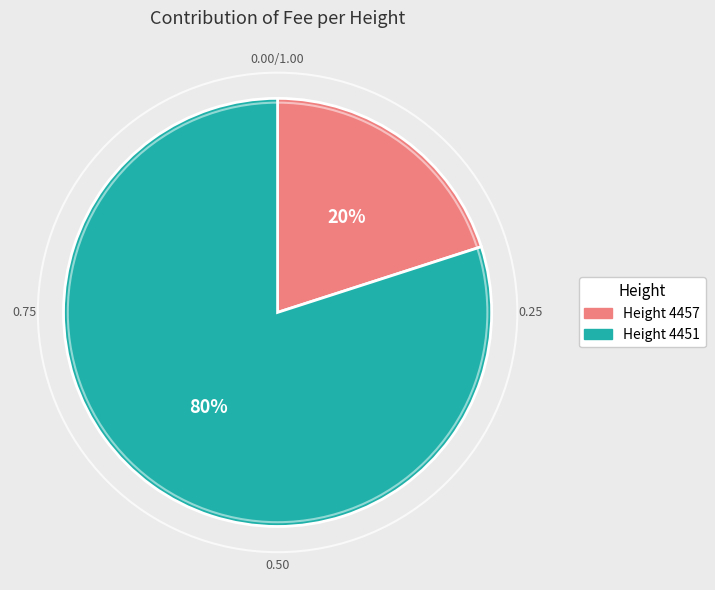

To the nearest percent, what is the difference between the largest and smallest slice percentages?

60%